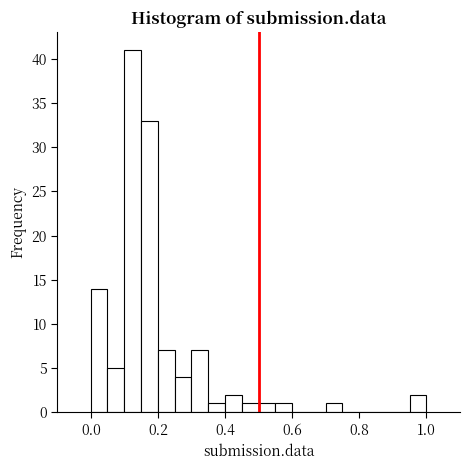

Around what value on the x-axis is the tallest bar? Give the approximate position of its centre, as read against the axis.

0.12